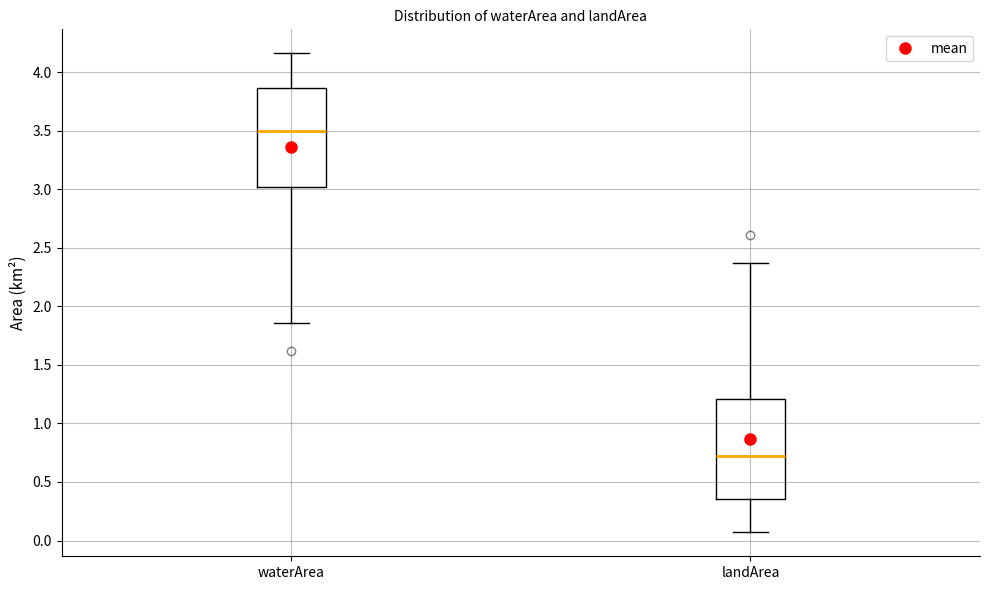

Which box's median line is the highest?

waterArea